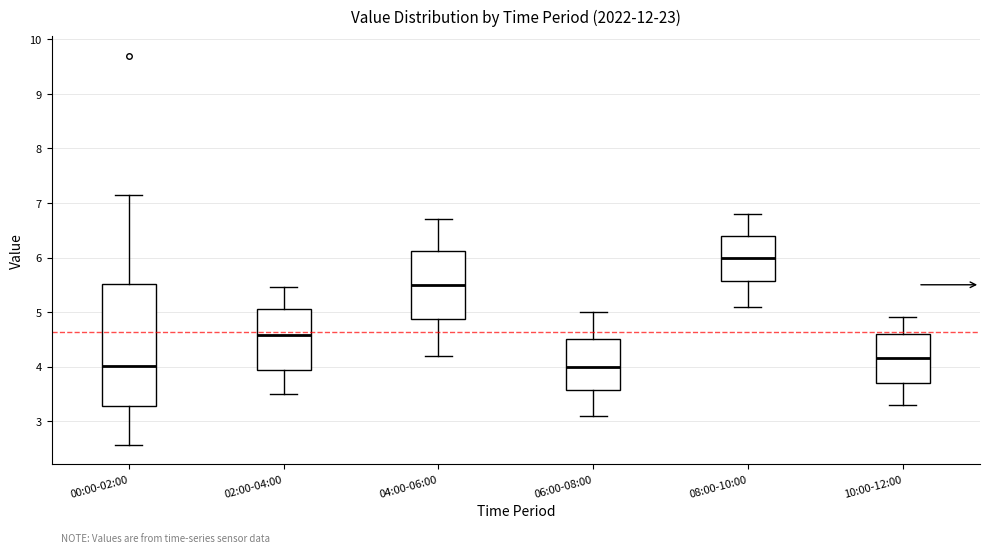

Reading left to right, transcribe this box plot: for each box, give where its median line is, the range the box spans, and where its two whiskers end, as read against the y-axis. The values are not printed on the chart, so give them approximately, as read against the axis.

00:00-02:00: median 4.0, box 3.3 to 5.5, whiskers 2.6 to 7.2
02:00-04:00: median 4.6, box 3.9 to 5.1, whiskers 3.5 to 5.5
04:00-06:00: median 5.5, box 4.9 to 6.1, whiskers 4.2 to 6.7
06:00-08:00: median 4.0, box 3.6 to 4.5, whiskers 3.1 to 5.0
08:00-10:00: median 6.0, box 5.6 to 6.4, whiskers 5.1 to 6.8
10:00-12:00: median 4.2, box 3.7 to 4.6, whiskers 3.3 to 4.9